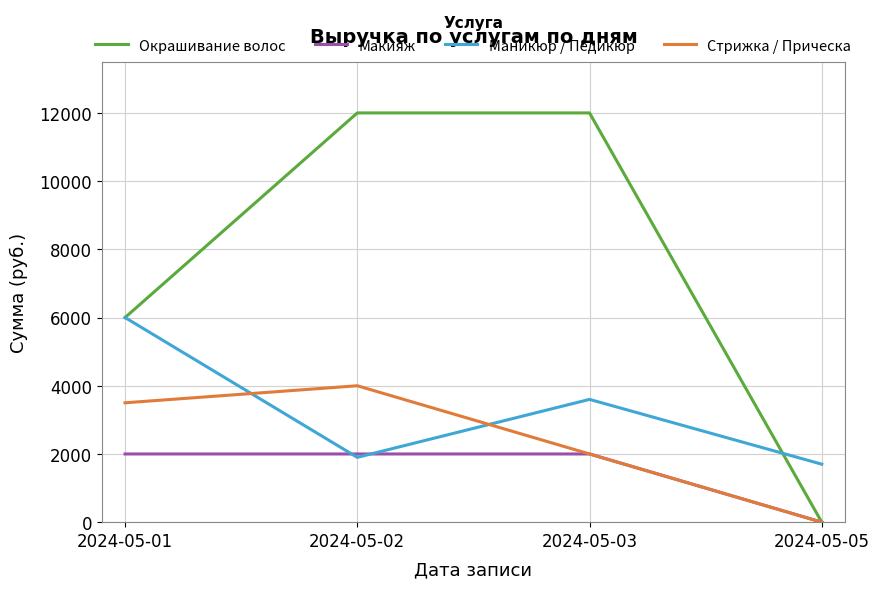

The Окрашивание волос series shows 3008 at 2024-05-01. True or false?

False